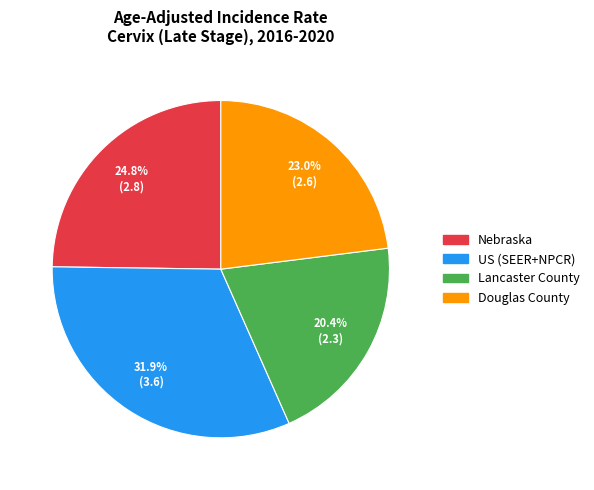

Which has a higher value, Douglas County or US (SEER+NPCR)?

US (SEER+NPCR)